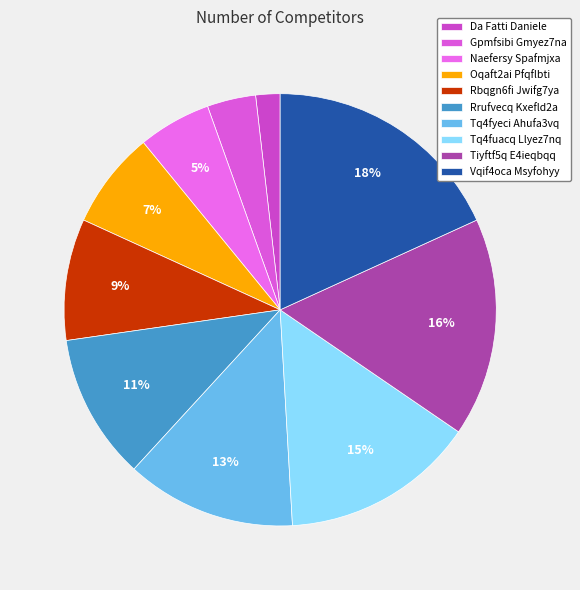

To the nearest percent, what portion does Gpmfsibi Gmyez7na represent?

4%